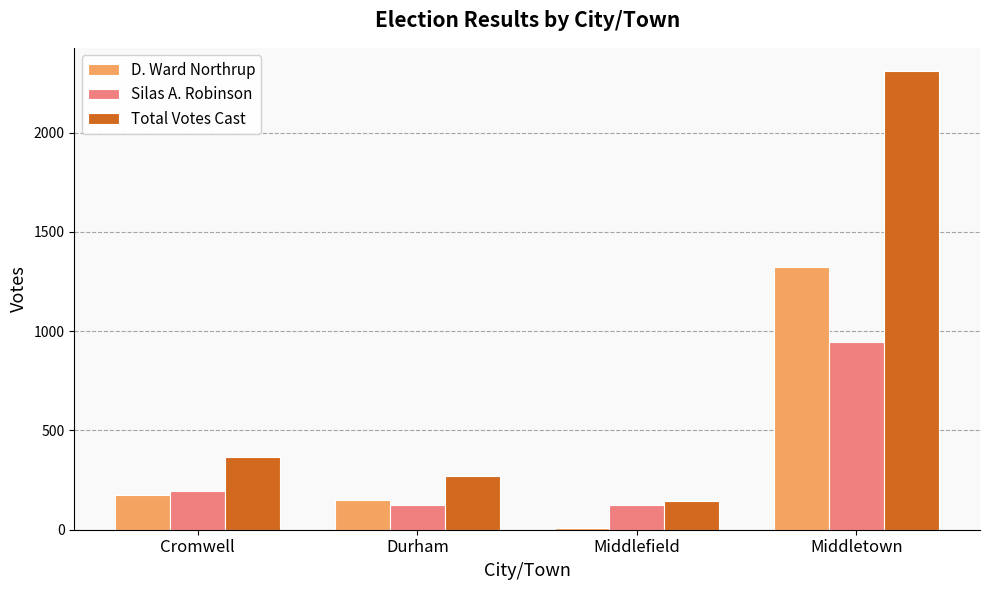

What is the difference between the Silas A. Robinson values at Middlefield and Durham?

2